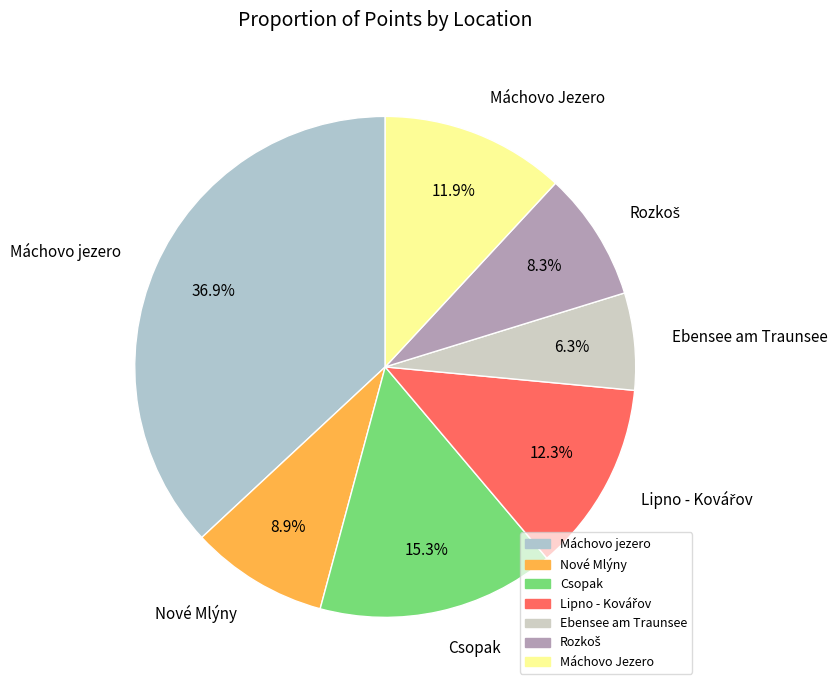

Approximately how many times larger is the value at Nové Mlýny compared to Máchovo Jezero?

0.7